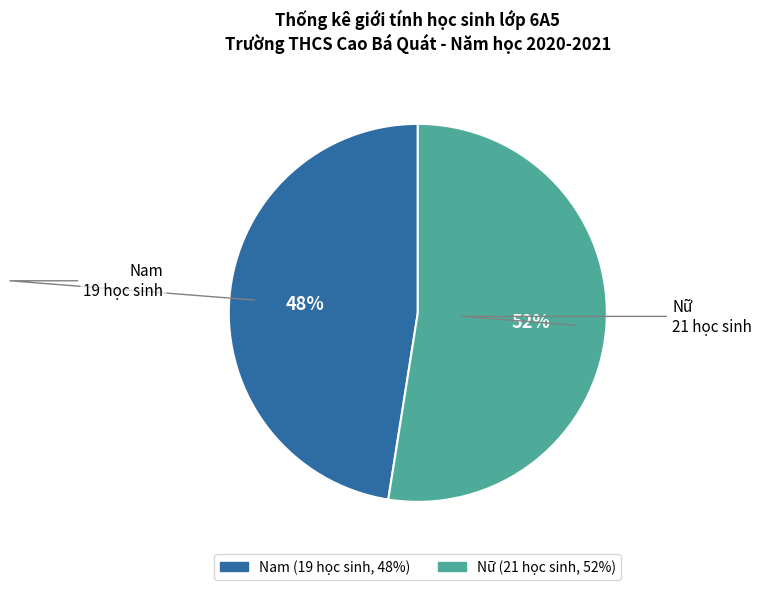

Is there a majority slice in this chart?

Yes